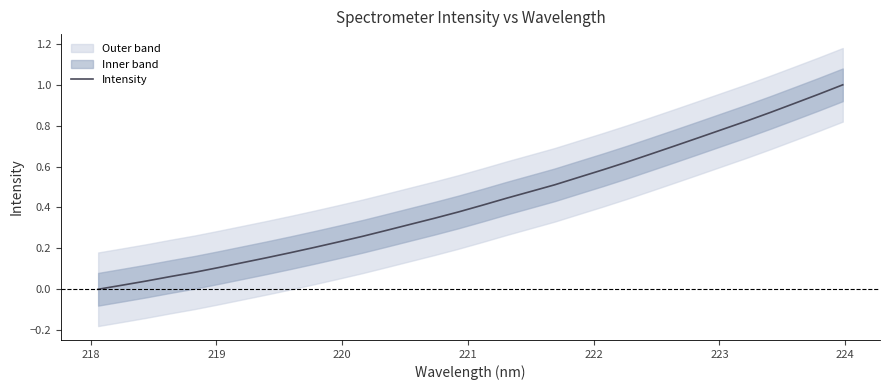

What is the value of the 5th point from the left?

0.1